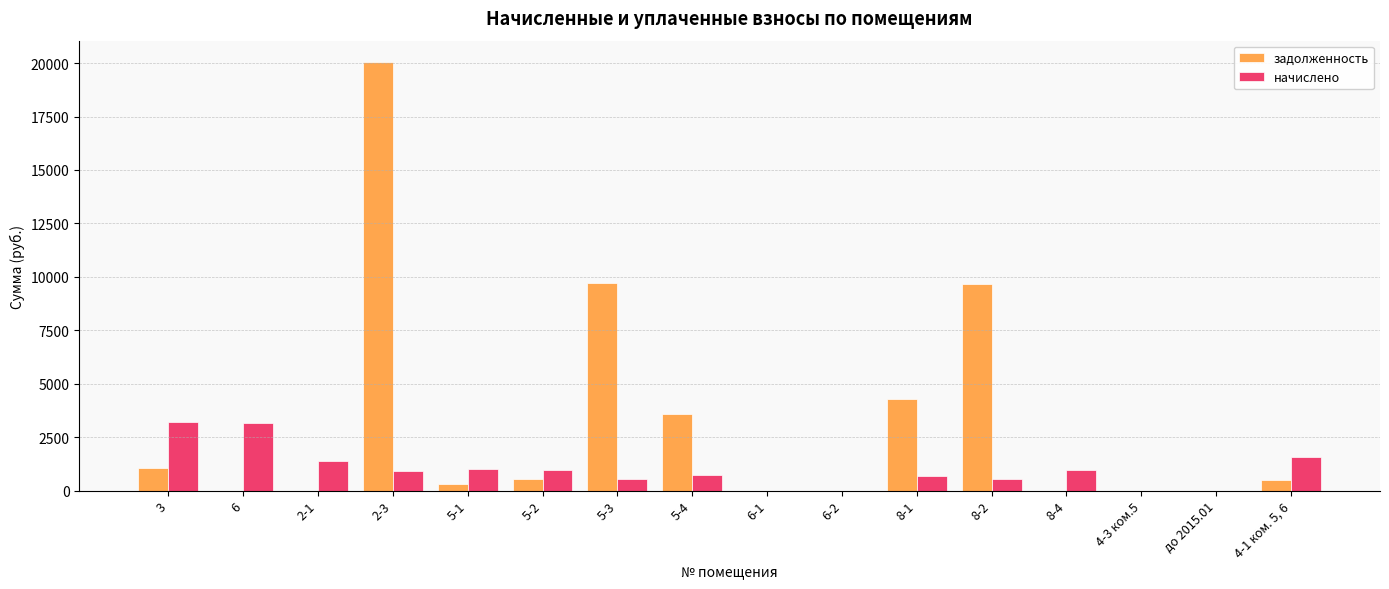

How many distinct data groups are displayed?

2